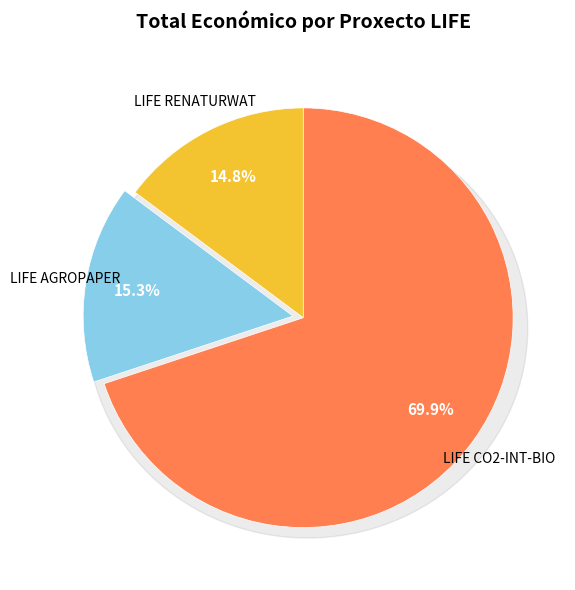

Rank the categories by value from highest to lowest.

LIFE CO2-INT-BIO, LIFE AGROPAPER, LIFE RENATURWAT